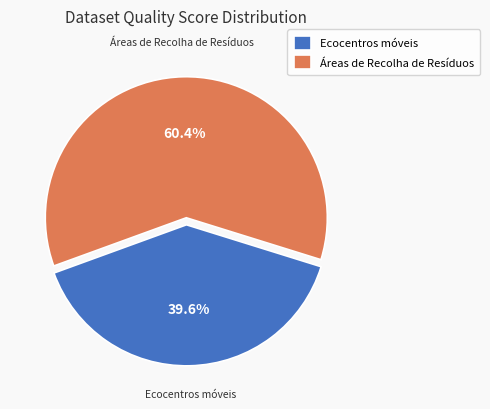

Rank the categories by value from highest to lowest.

Áreas de Recolha de Resíduos, Ecocentros móveis